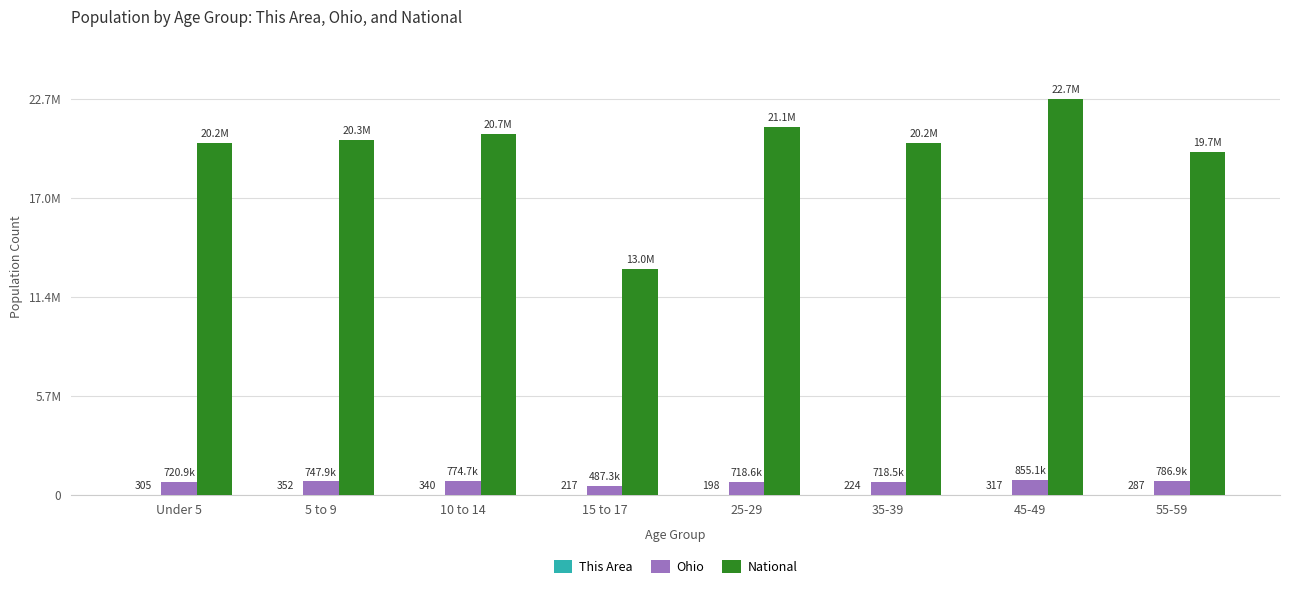

Is the value of National at 35-39 greater than the value of This Area at 45-49?

Yes